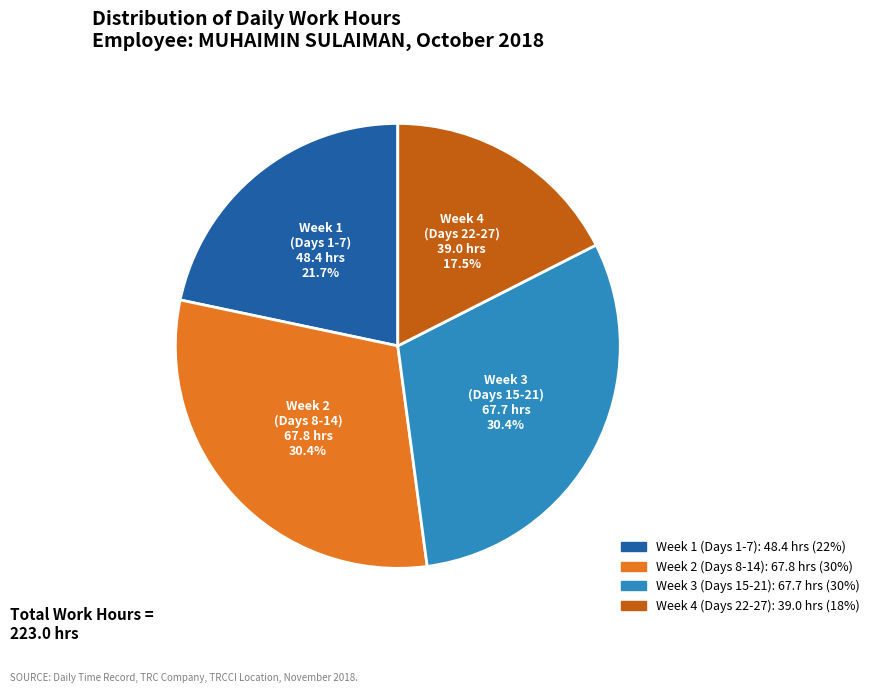

Is there any slice that represents more than half of the pie?

No